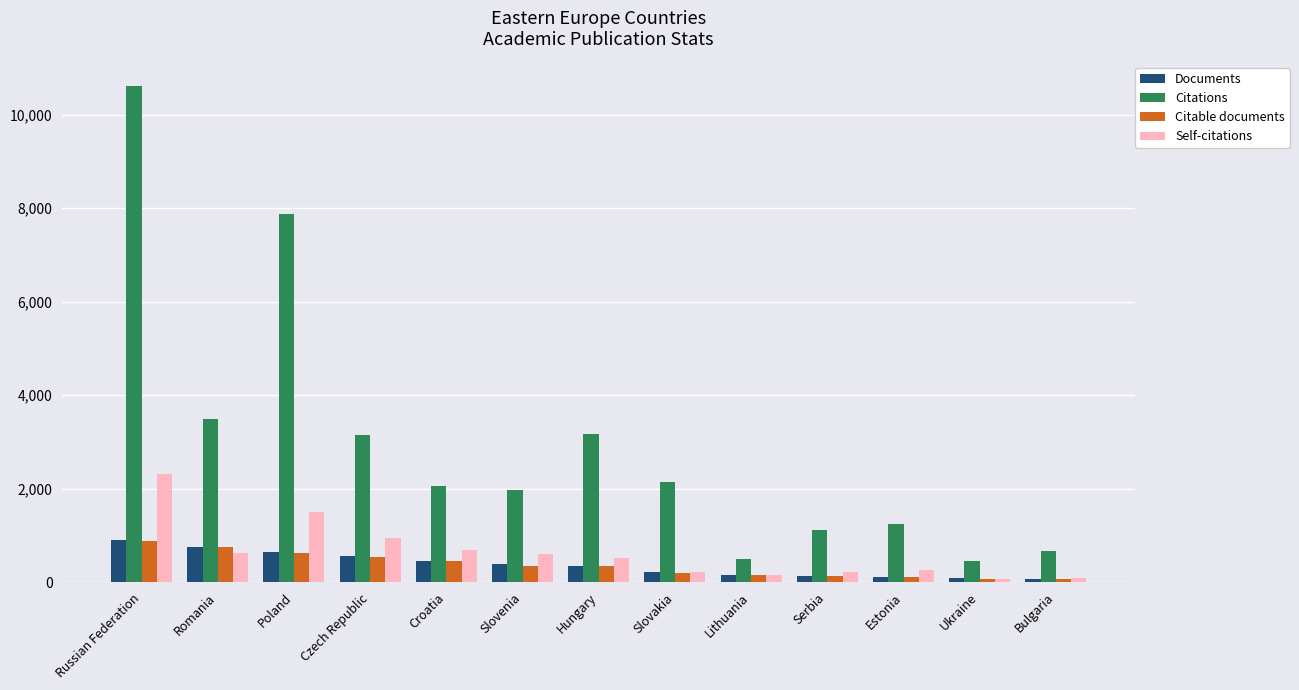

Is it true that Citations equals 1968 at Slovenia?

True